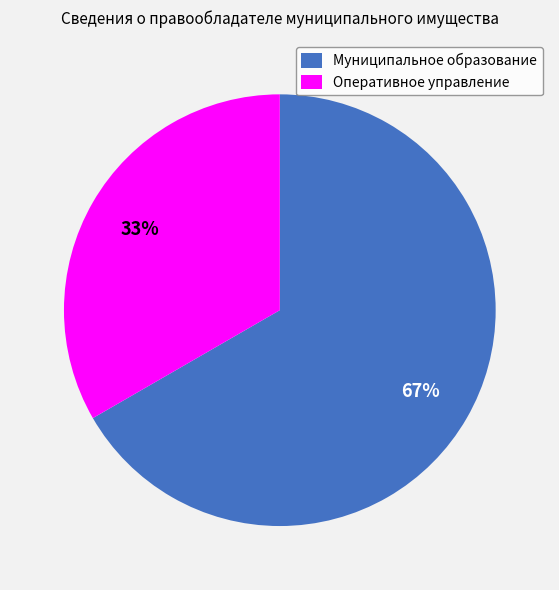

Is Оперативное управление the majority of the pie?

No